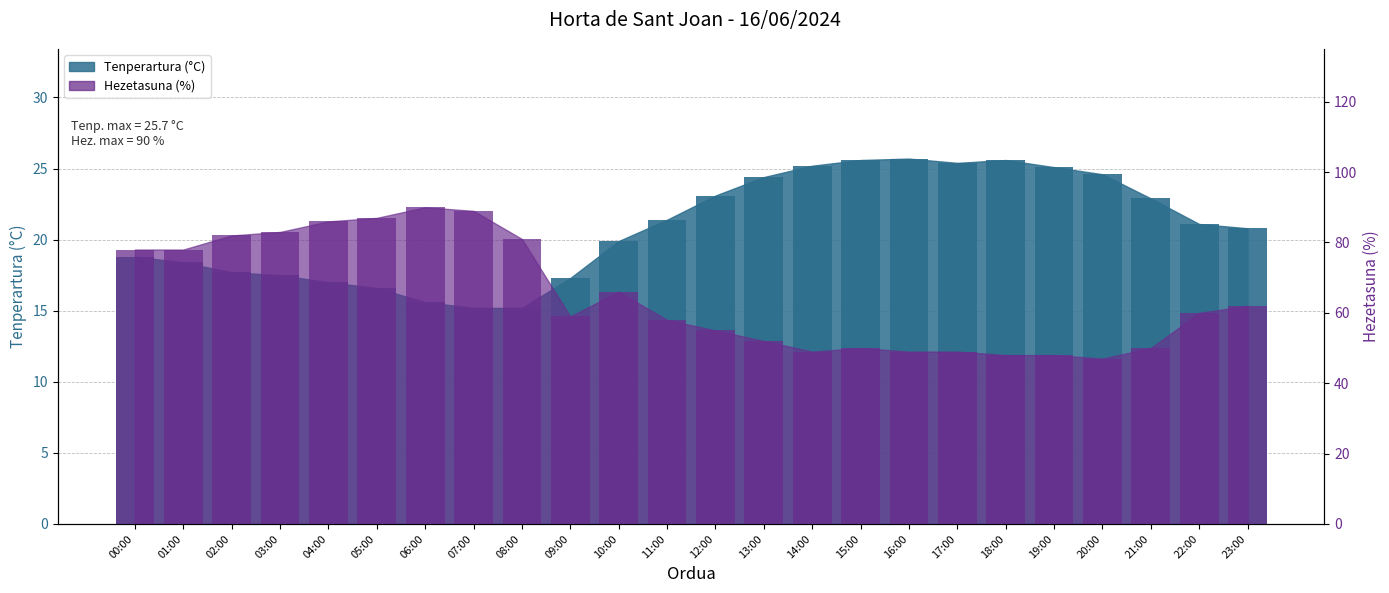

Between 05:00 and 06:00, which is larger?

05:00